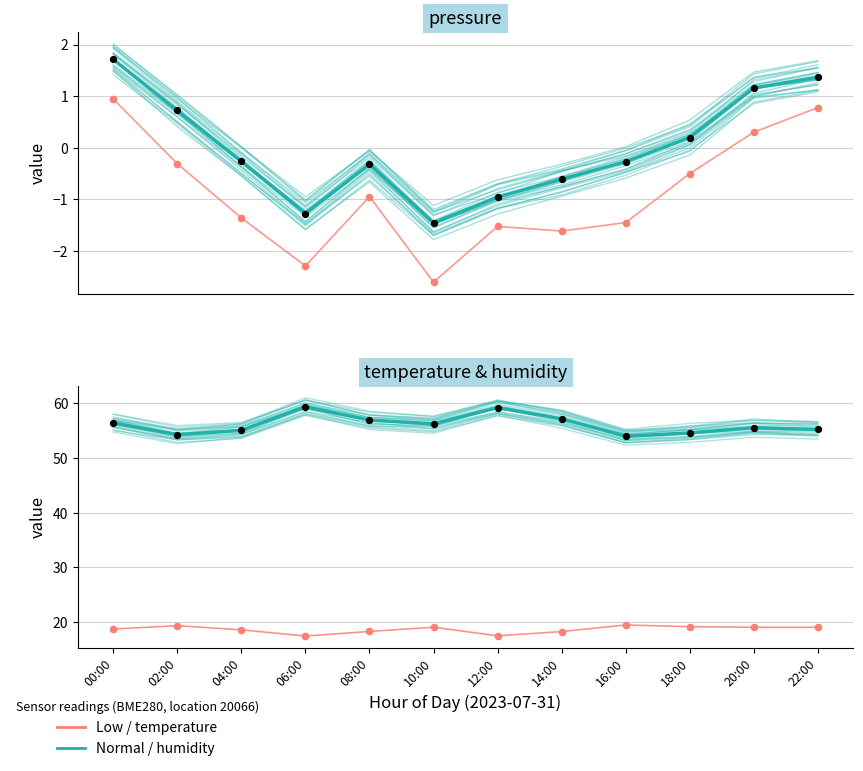

At how many categories does at least one series exceed 33?

12